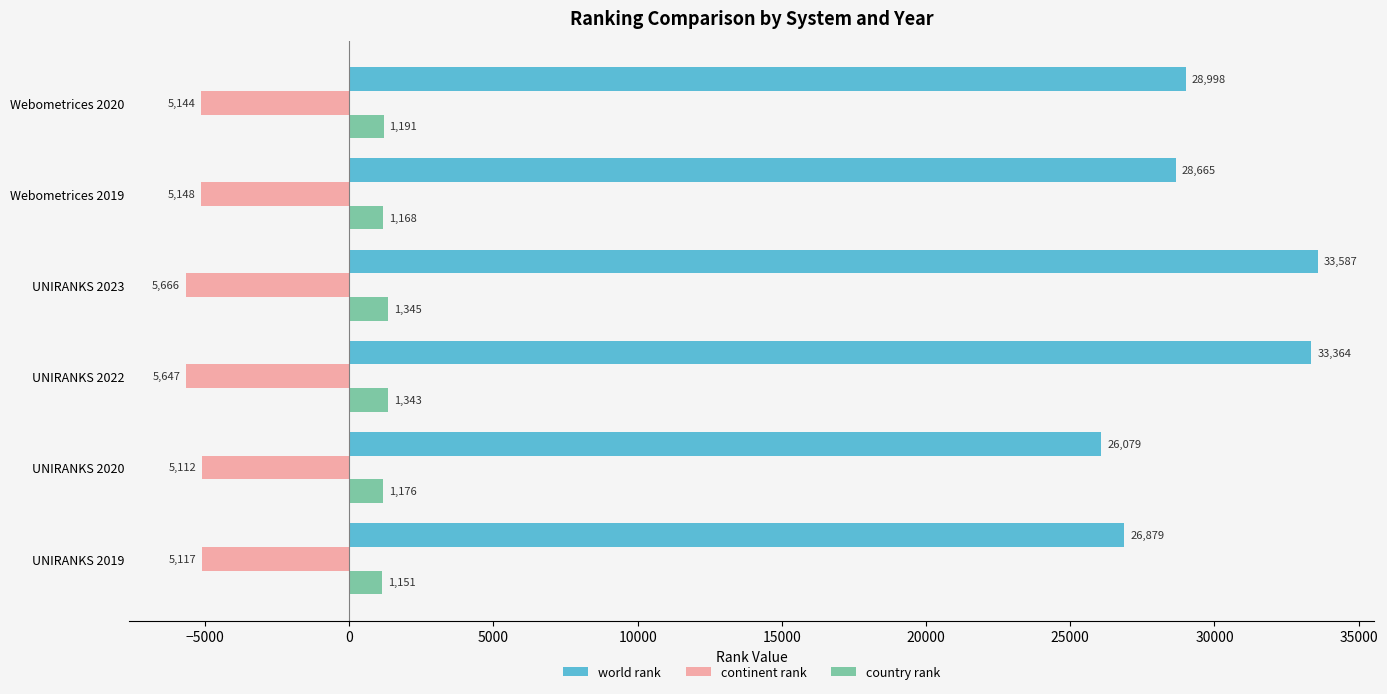

The value of world rank at UNIRANKS 2020 is 26079. True or false?

True